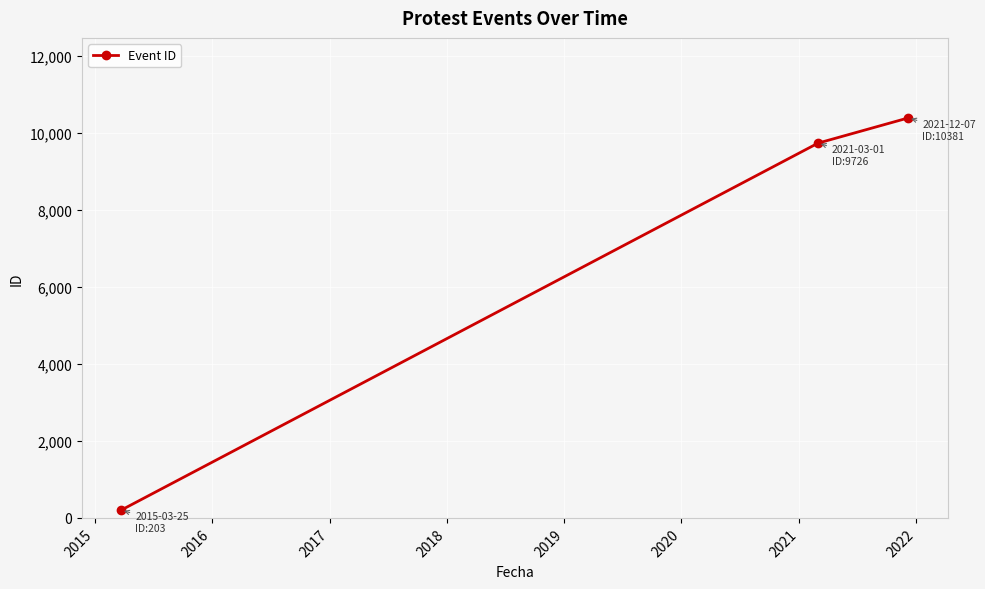

Does the chart display data point markers on the line(s)?

Yes